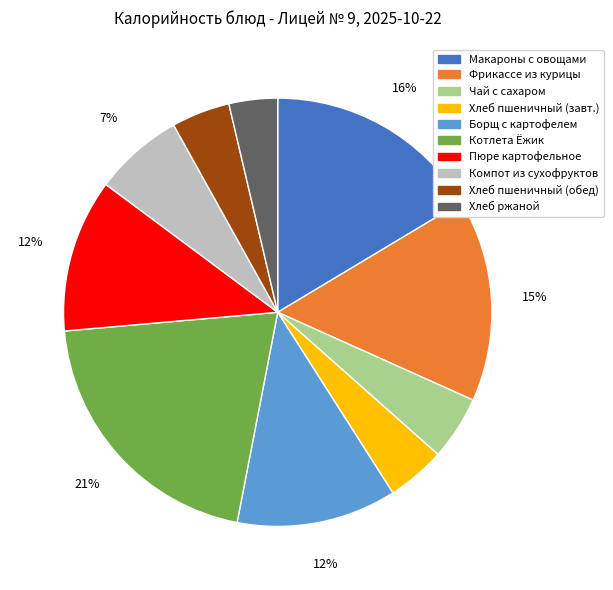

To the nearest percent, what is the average slice percentage?

10%